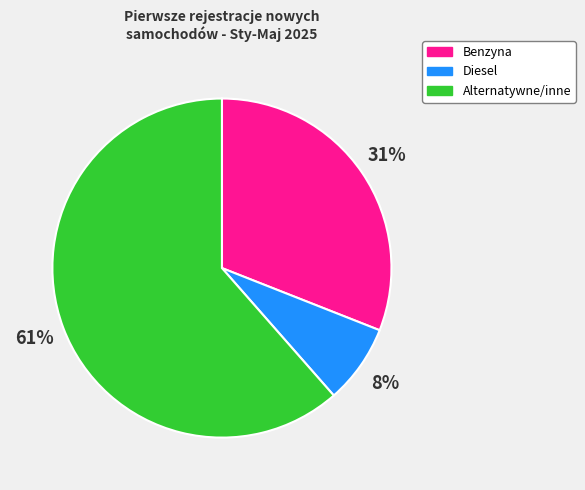

To the nearest percent, what is the combined percentage of Diesel and Alternatywne/inne?

69%